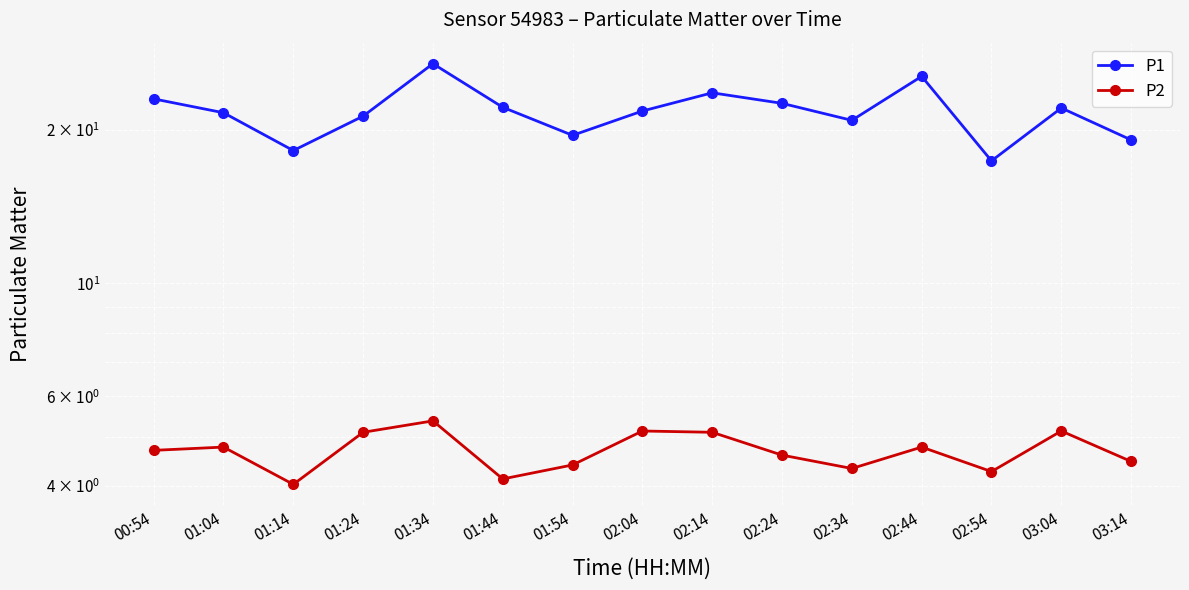

What is the average value of the P1 series?

21.7